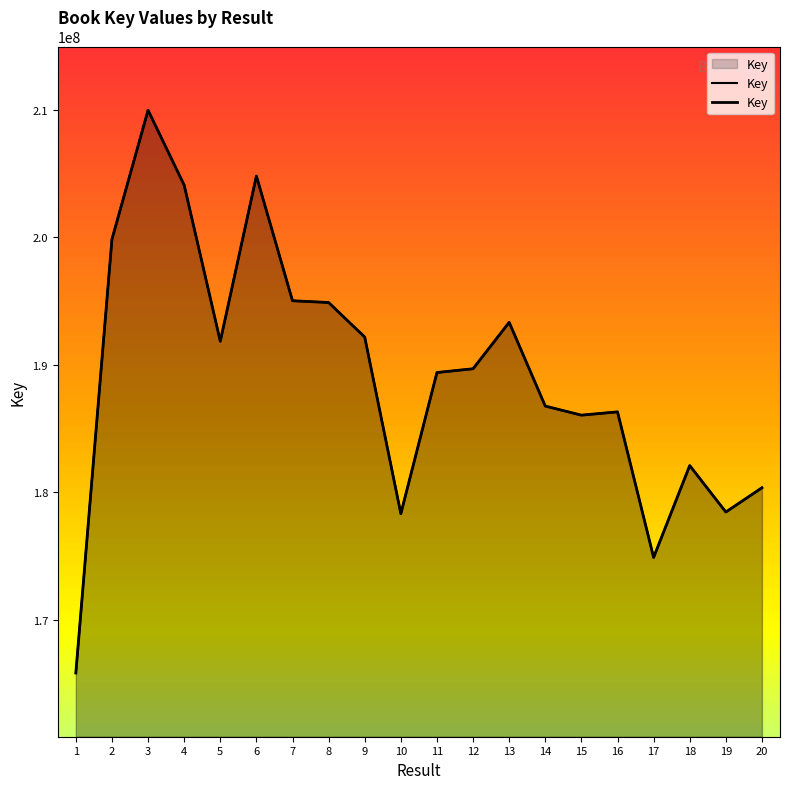

Which category has the highest value across all series?

3